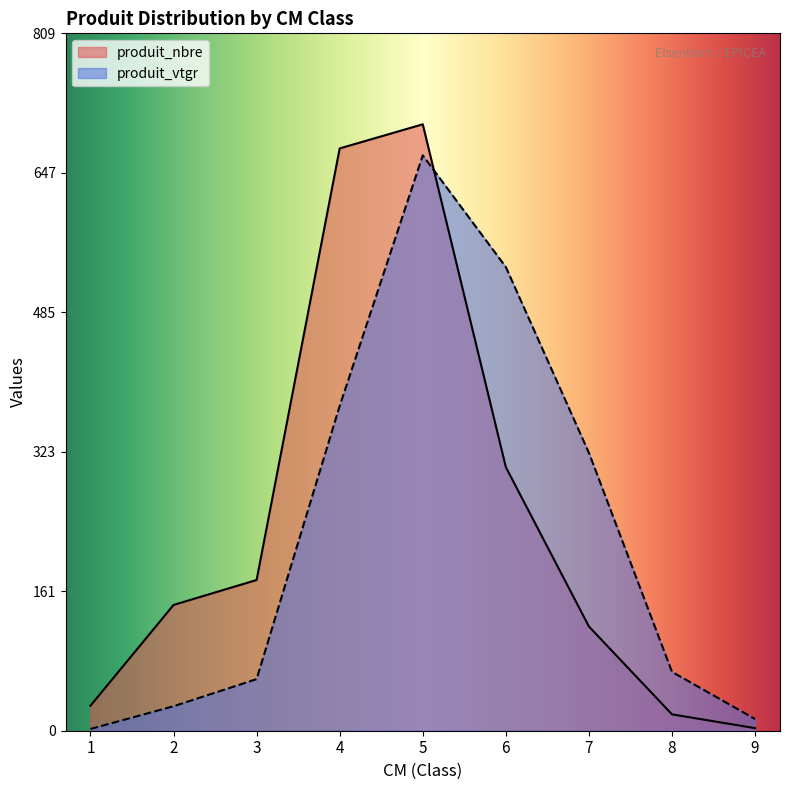

List the series in order of their overall mean, lowest first.

produit_vtgr, produit_nbre